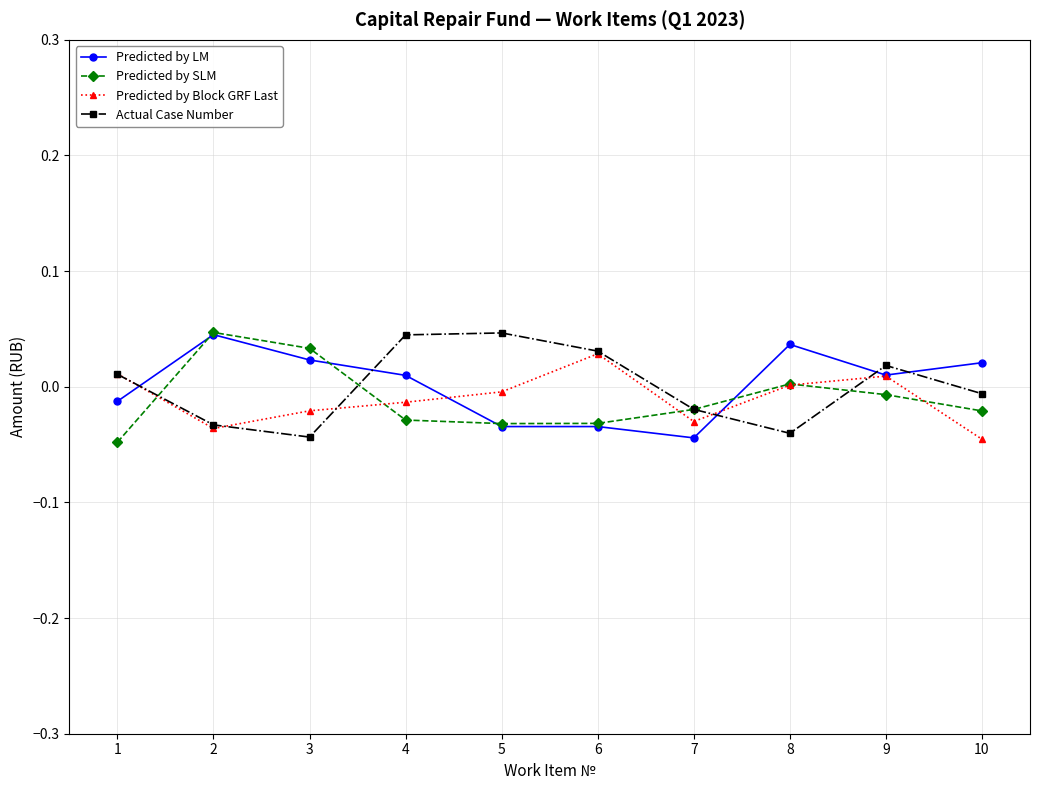

Is the value of Predicted by SLM at 5 greater than the value of Predicted by Block GRF Last at 8?

No